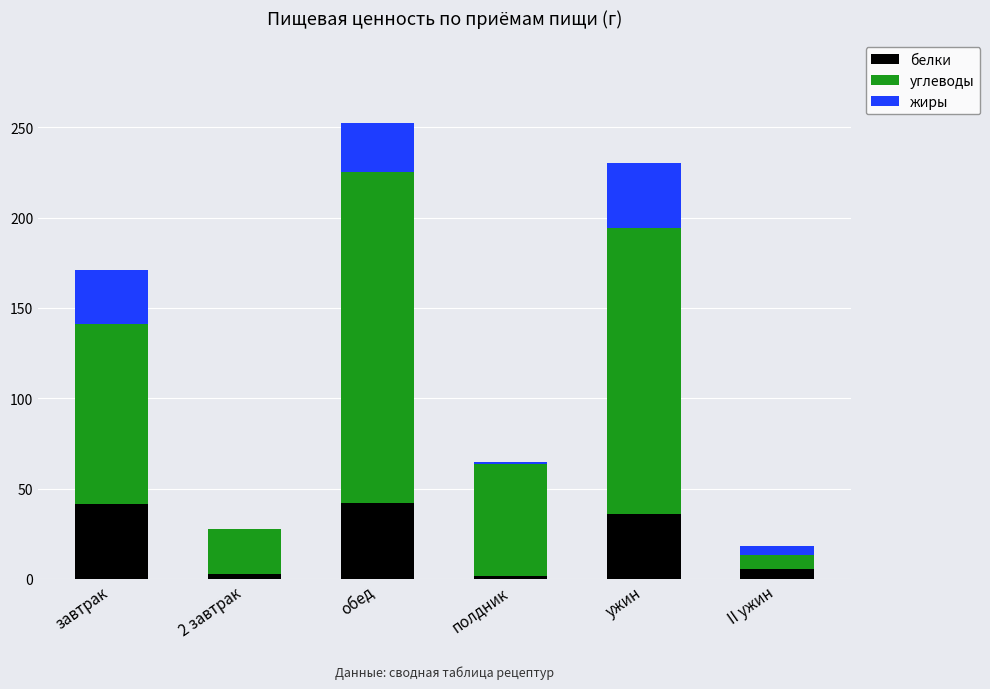

What is the maximum value for белки?

42.2